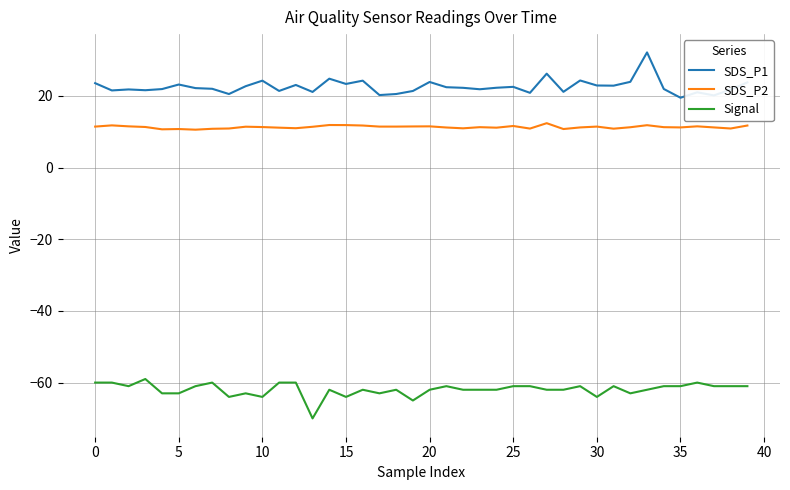

True or false: Signal and SDS_P1 cross at least once.

False